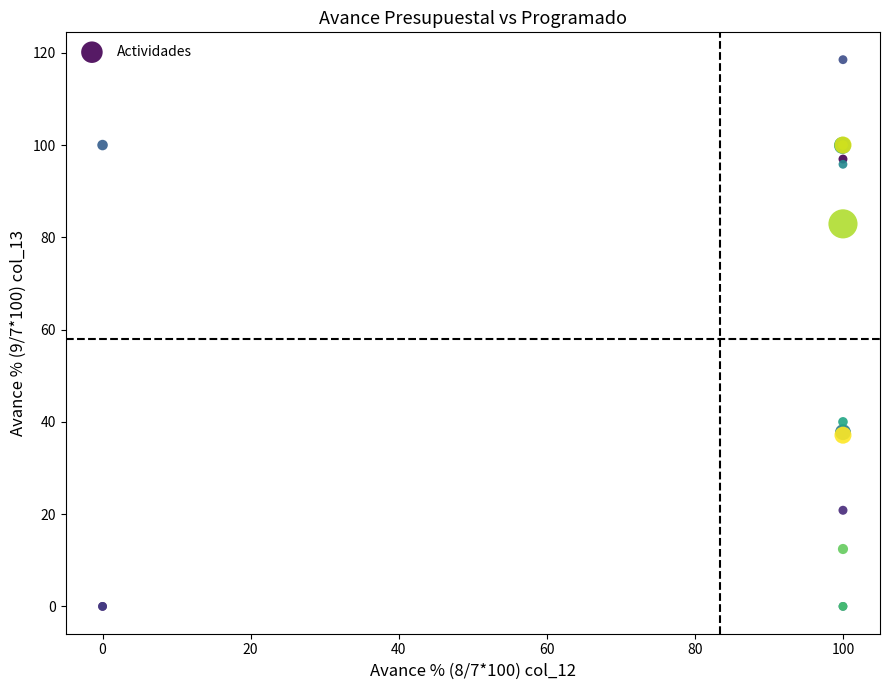

What Y value in the scatter plot is closest to 59?

40.0